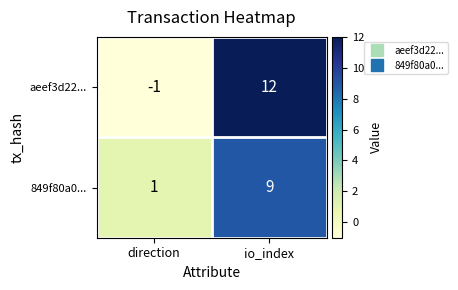

How many series are shown in this chart?

2